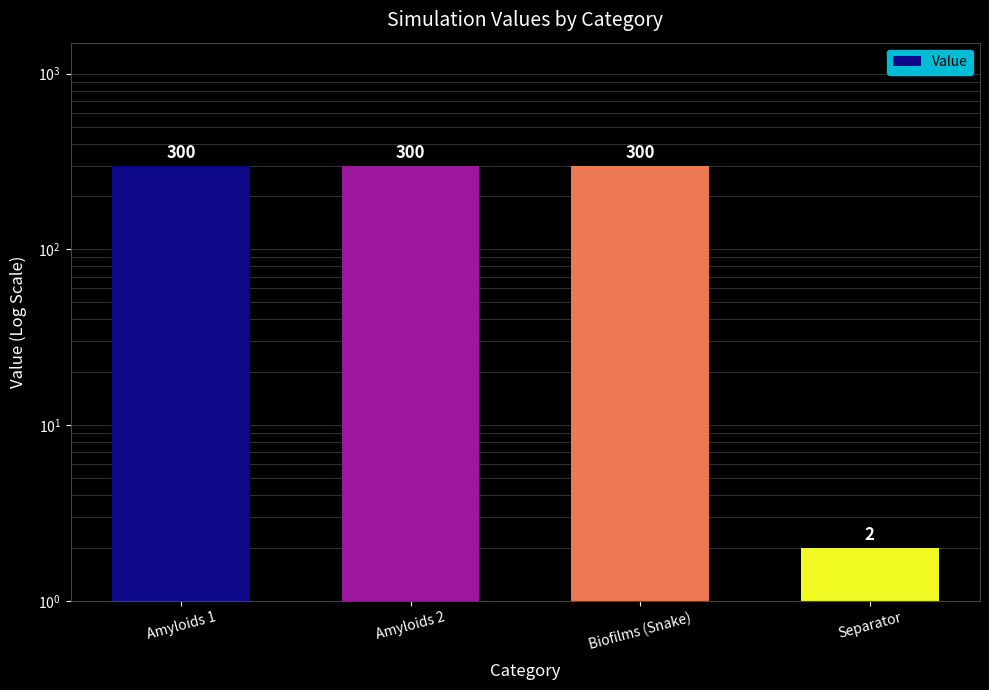

What value does the data have at Amyloids 1, to the nearest 5?

300